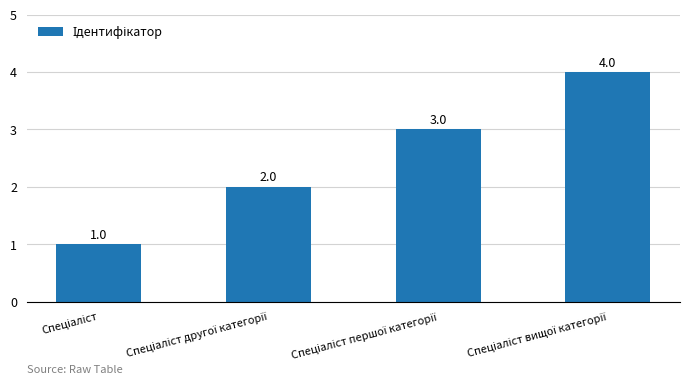

What is the smallest value displayed?

1